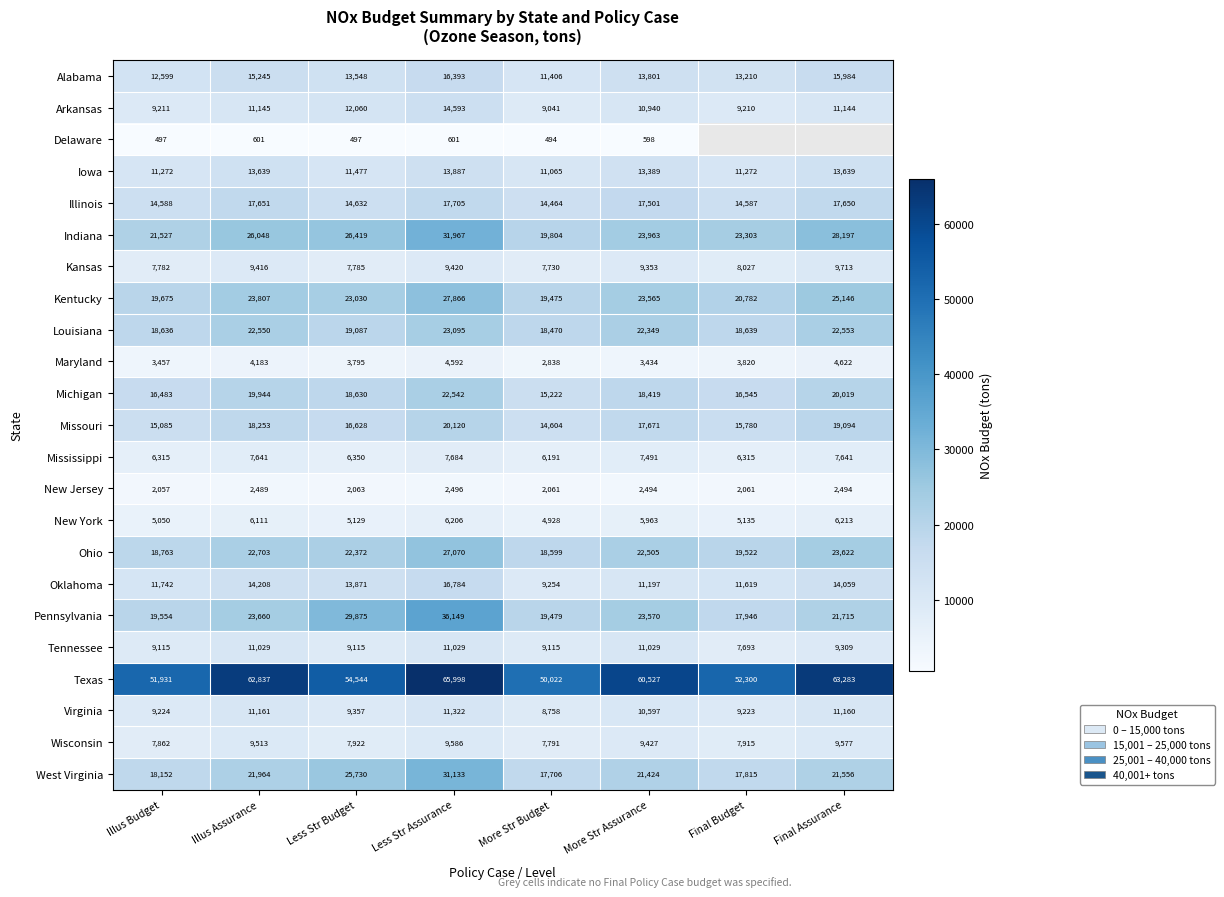

Which category has the lowest value in the Pennsylvania series?

Final Budget